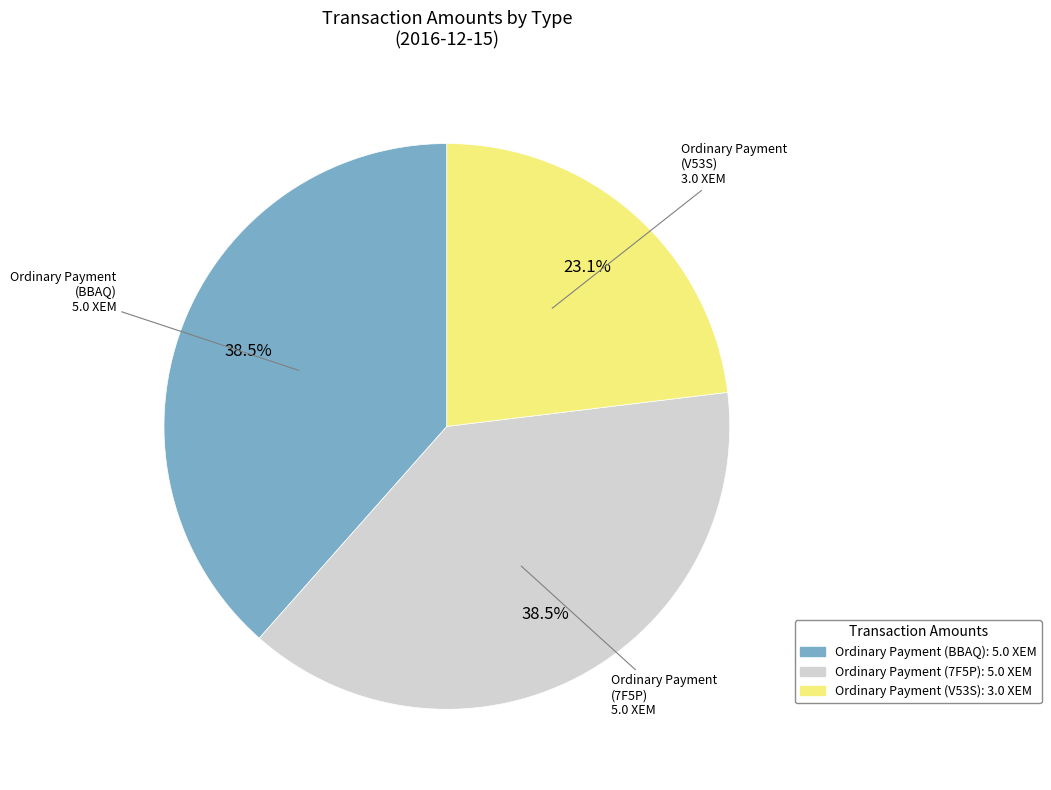

To the nearest percent, what is the difference between the largest and smallest slice percentages?

15%